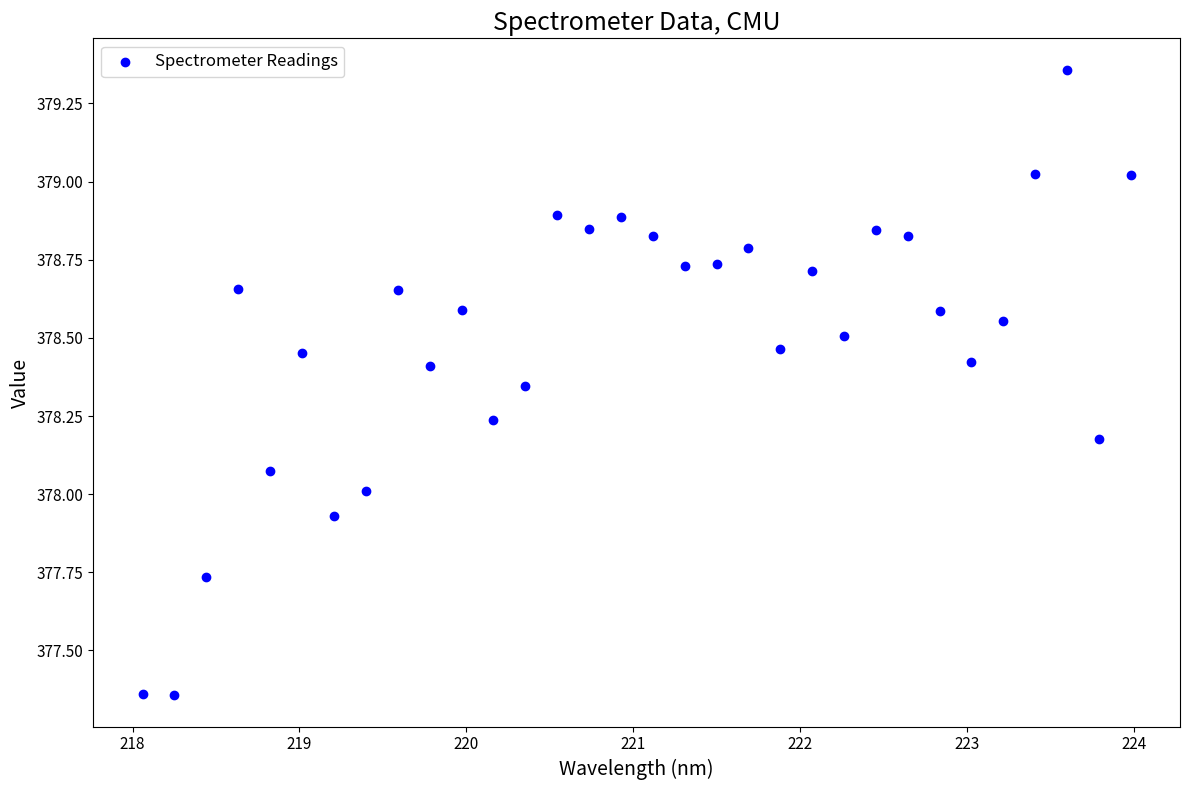

What is the range of Y values (max minus min)?

2.0